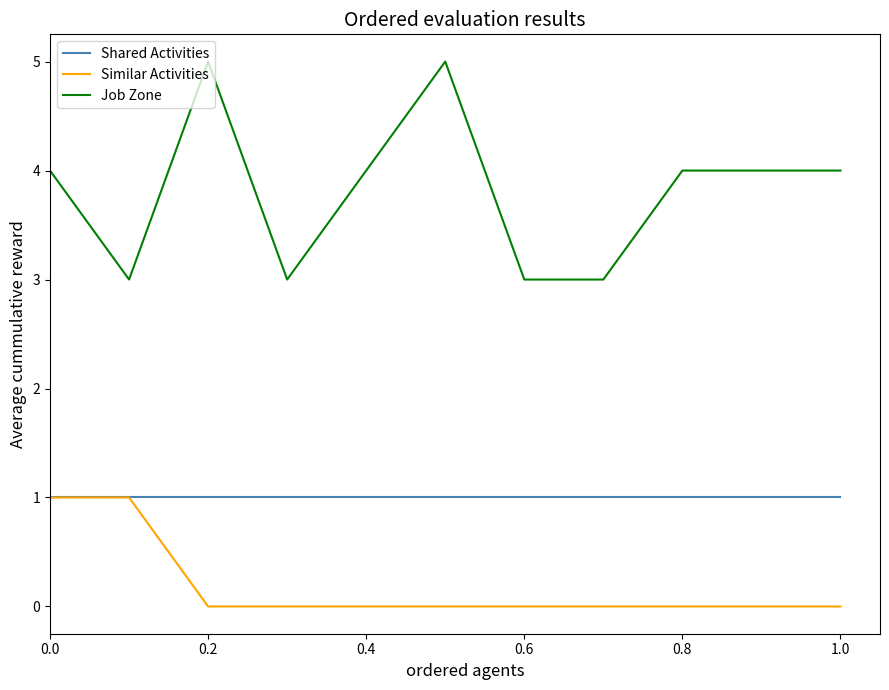

What is the sum of all Shared Activities values?

11